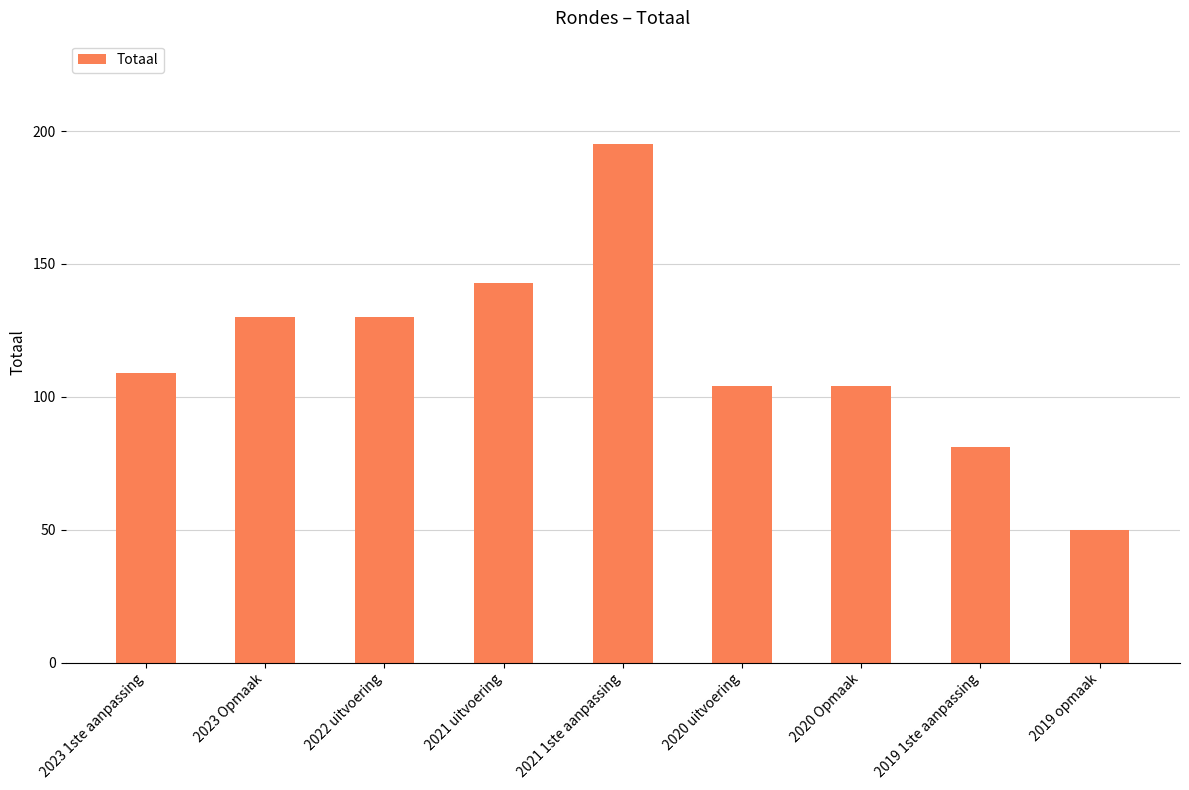

True or false: the data shows 73 at 2020 uitvoering.

False